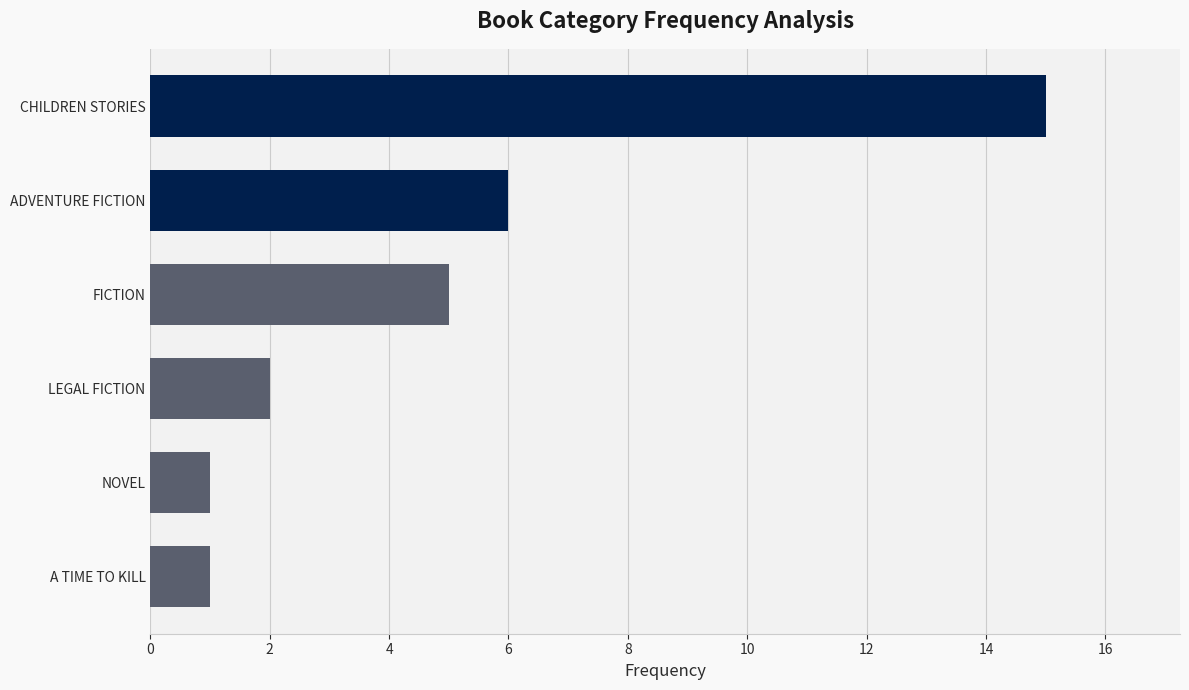

Are the bars grouped side by side (vs. stacked)?

No